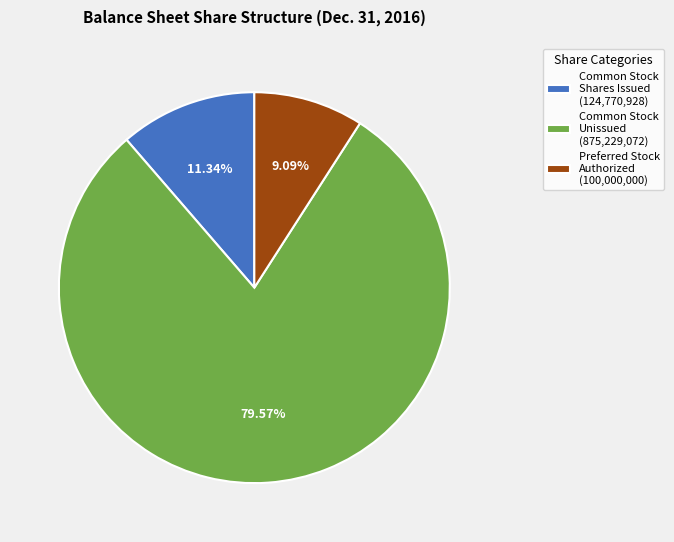

Rank the categories by value from highest to lowest.

Common Stock Unissued (875,229,072), Common Stock Shares Issued (124,770,928), Preferred Stock Authorized (100,000,000)